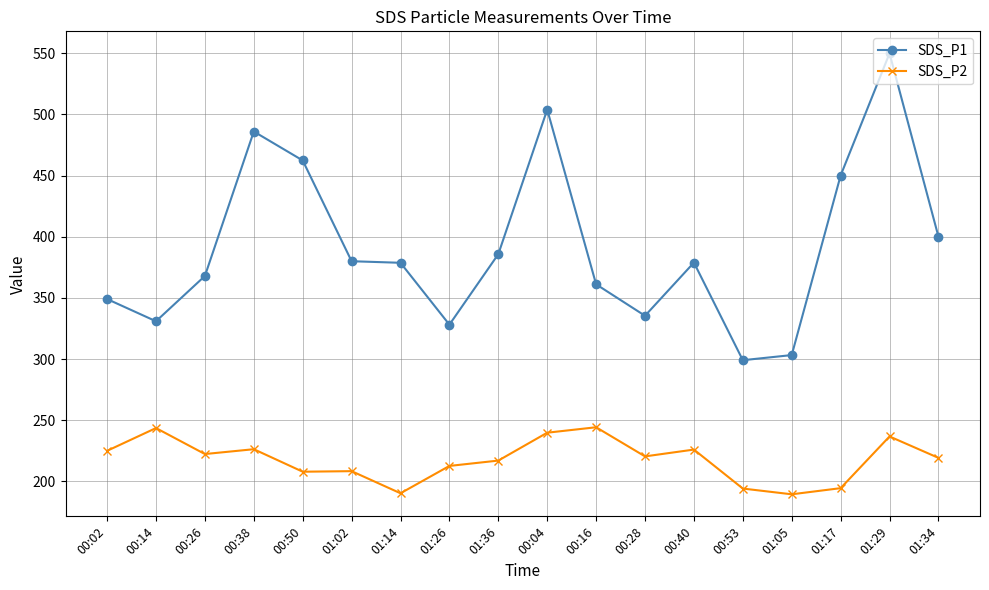

Which category has the highest value in the SDS_P1 series?

01:29